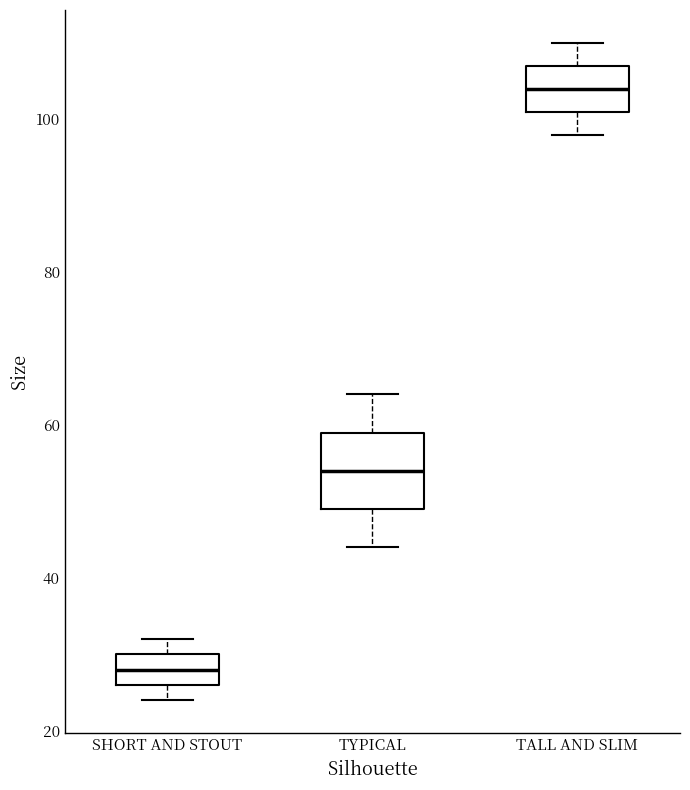

Where is the lower edge of the box for SHORT AND STOUT on the y-axis? The values are not printed on the chart, so give them approximately, as read against the axis.

26